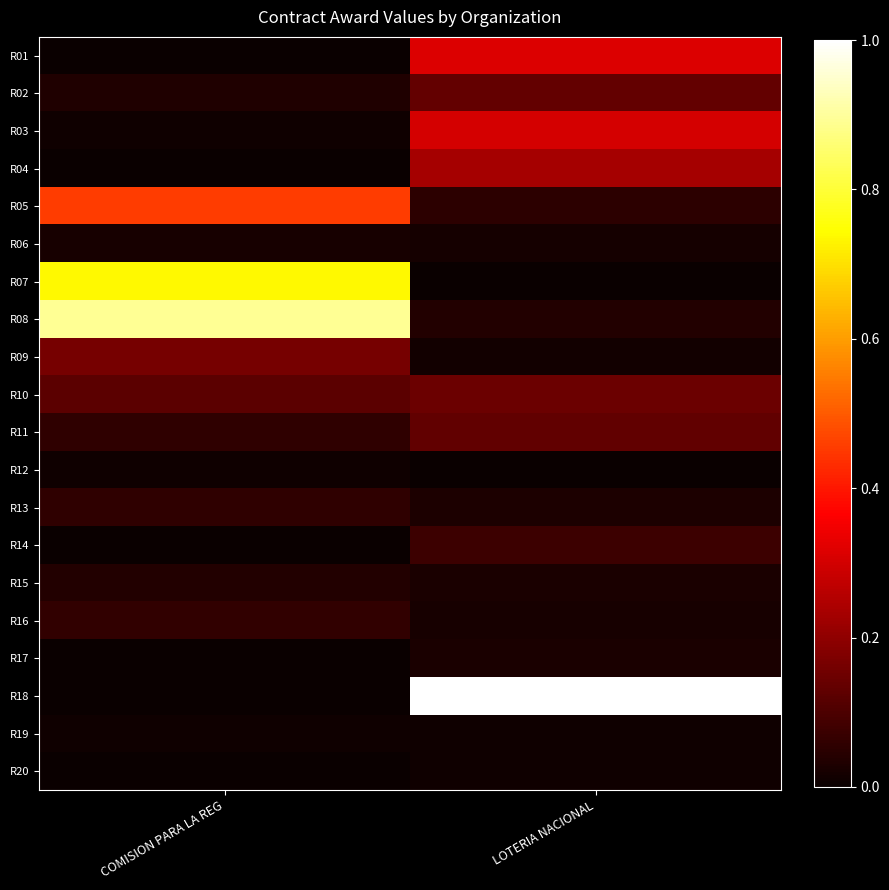

Which series has the widest spread of values?

R18